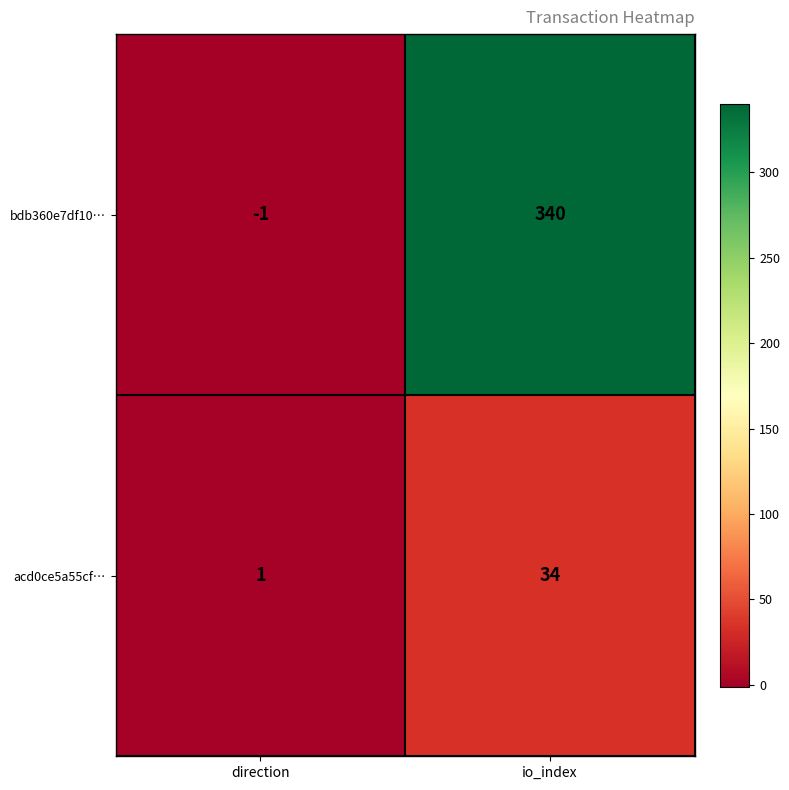

List the labels in order of acd0ce5a55cf… value, smallest first.

direction, io_index